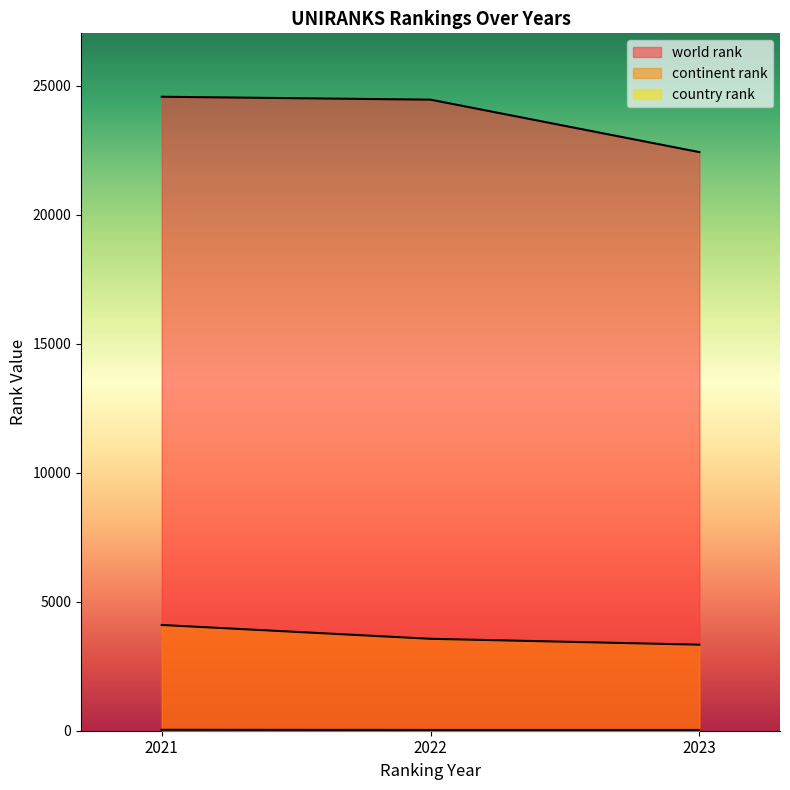

At which label does continent rank reach its minimum?

2023